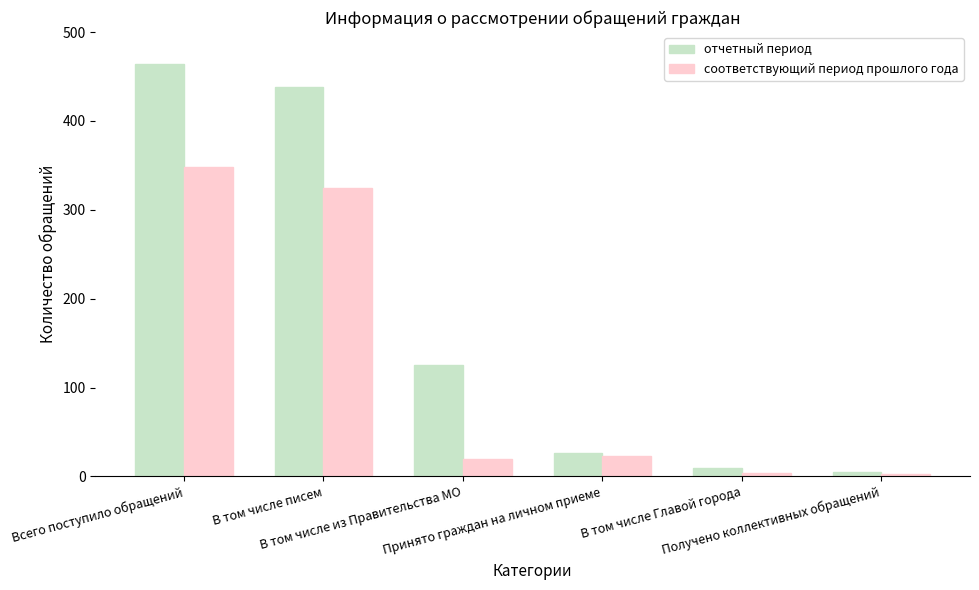

What is the difference between the second highest and second lowest values in the отчетный период series?

429